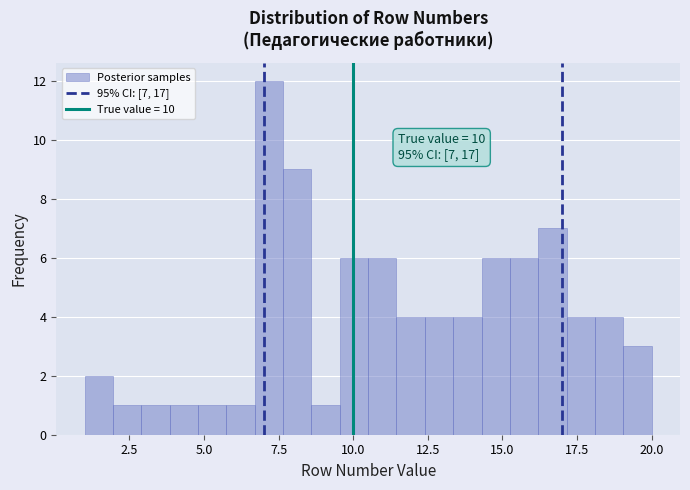

Read against the x-axis, roughly where is the centre of the tallest bar?

7.0